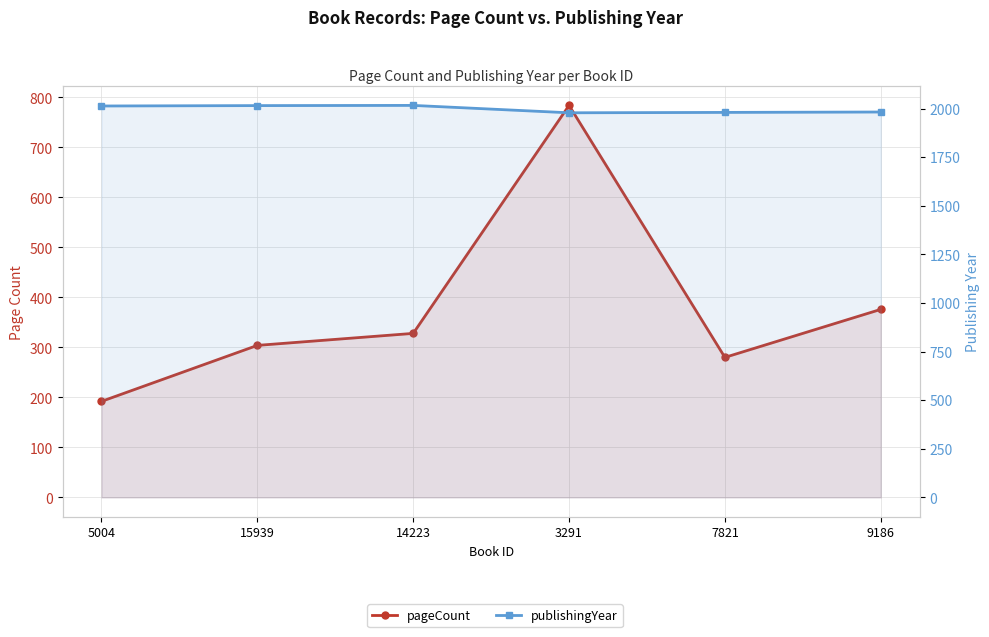

Where is the first local maximum for pageCount?

3291